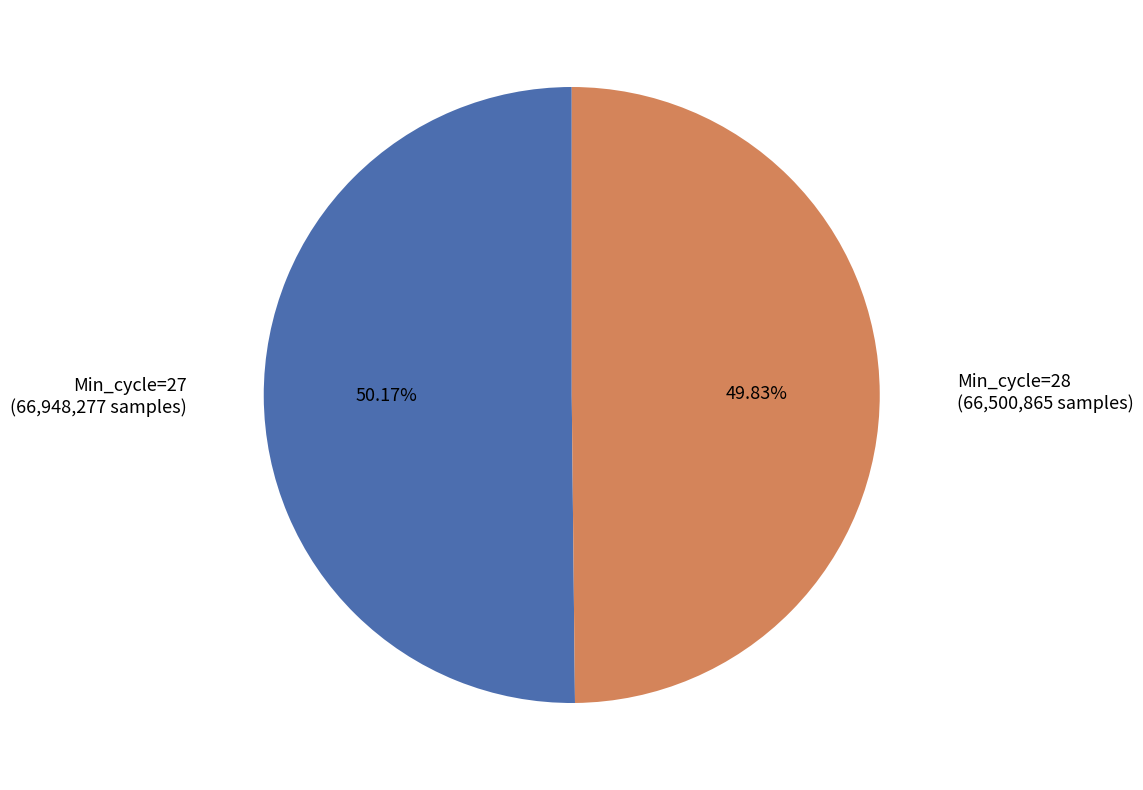

Does any single category account for the majority?

Yes